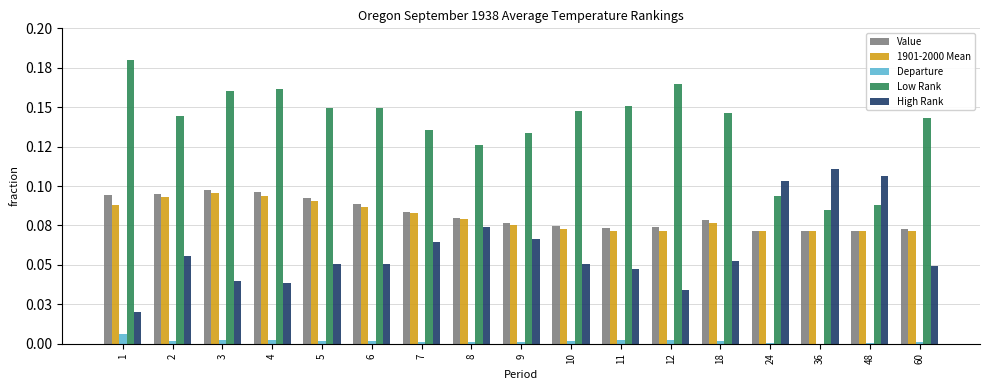

Which category has the highest value in the High Rank series?

36